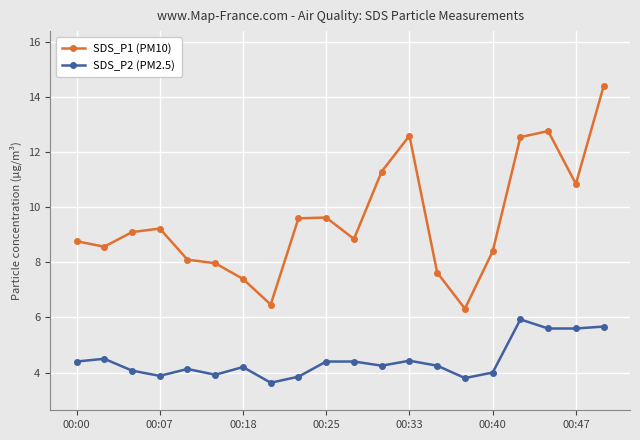

What is the average value of the SDS_P2 (PM2.5) series?

4.4